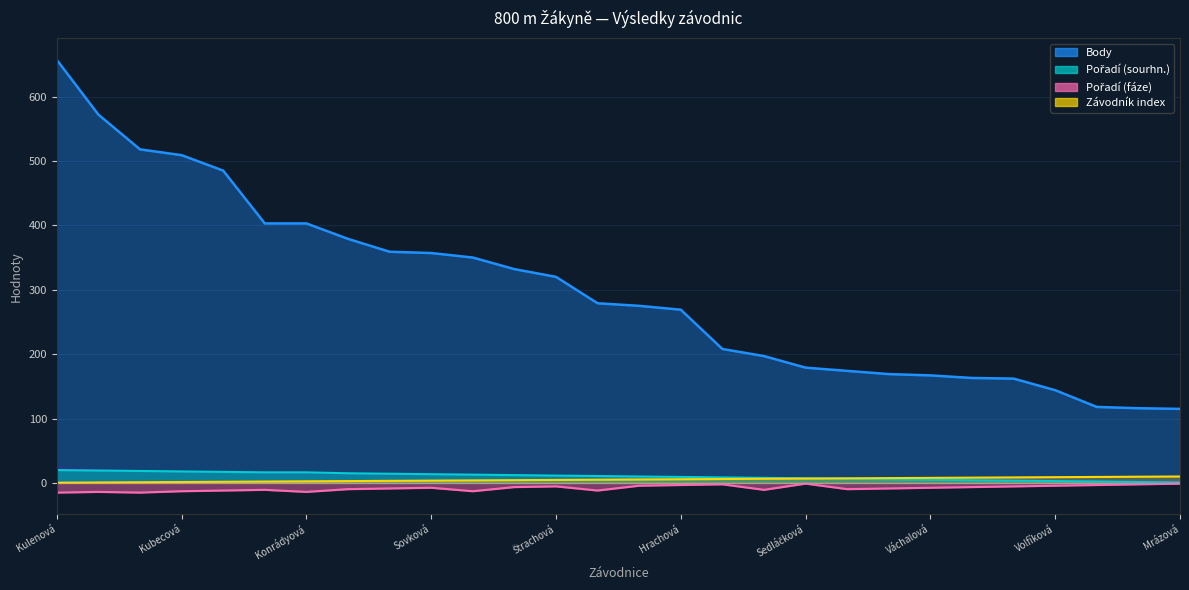

Which category has the lowest value across all series?

Kulenová